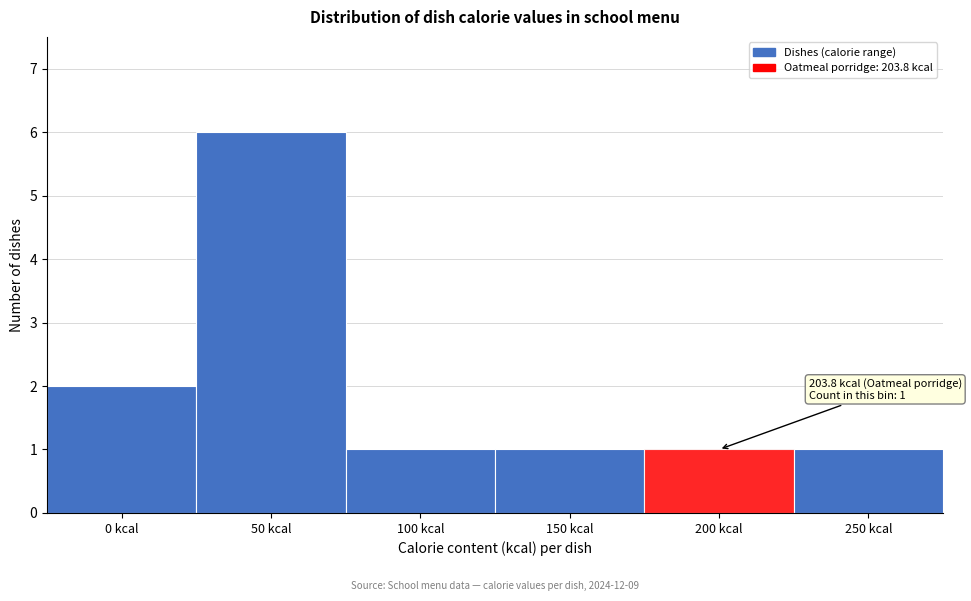

Reading left to right, list all the values displayed in this chart.

0 kcal=2	50 kcal=6	100 kcal=1	150 kcal=1	200 kcal=1	250 kcal=1